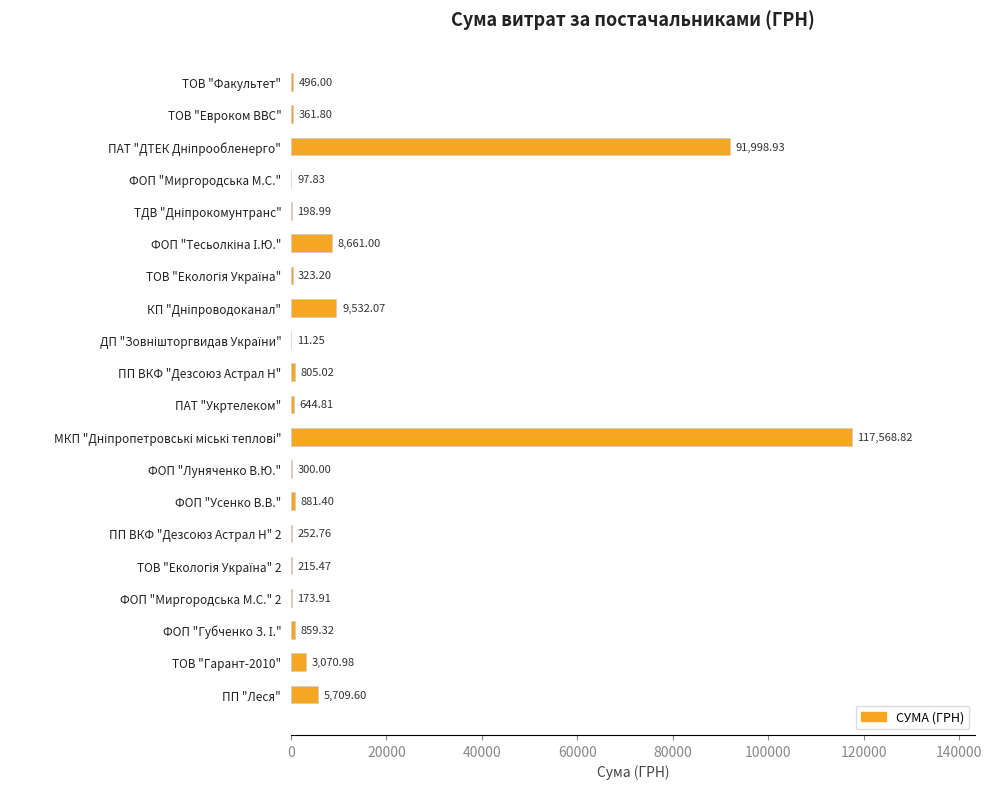

What is the change in value from ПАТ "Укртелеком" to ПП "Леся"?

+5064.8